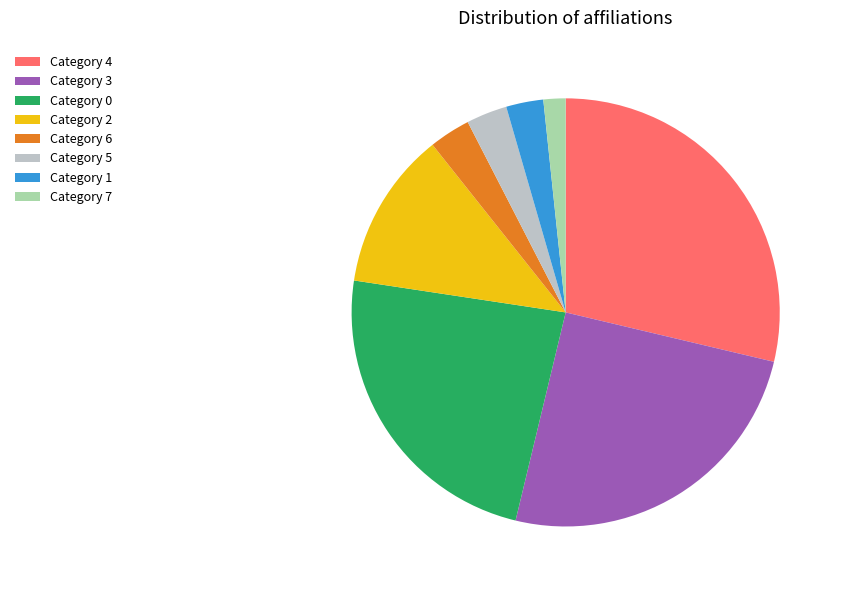

Approximately how many times larger is the value at Category 5 compared to Category 1?

1.1